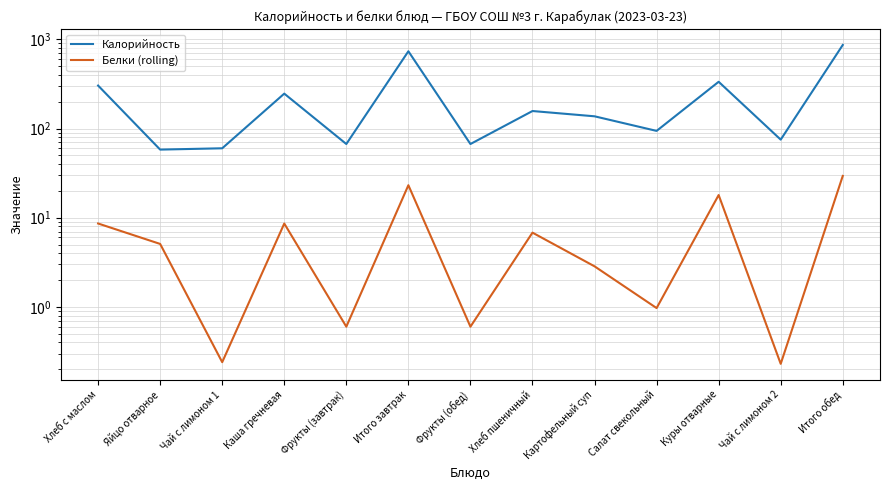

True or false: Калорийность and Белки (rolling) cross at least once.

False